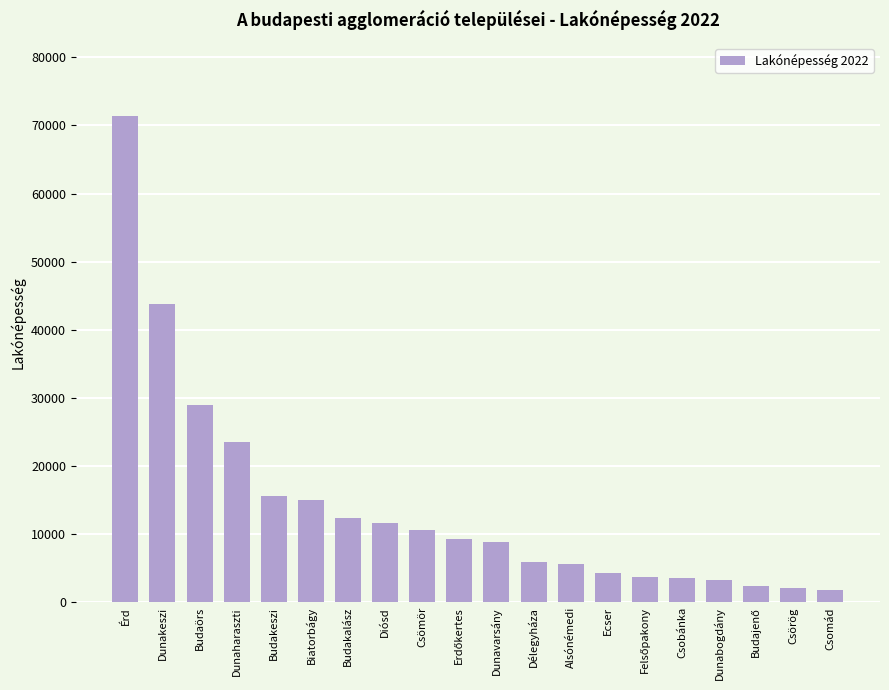

What is the difference between the maximum and second lowest values?

69308